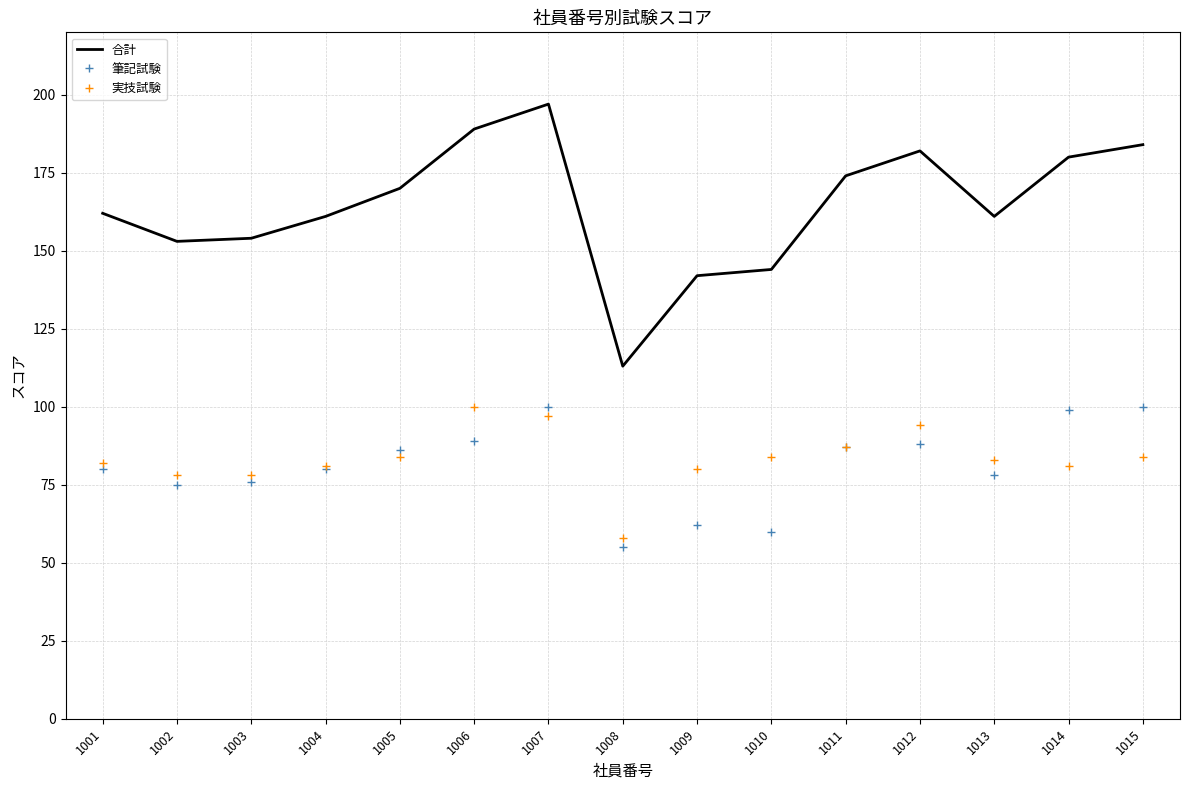

Read the 筆記試験 value at 1001, to the nearest 10.

80